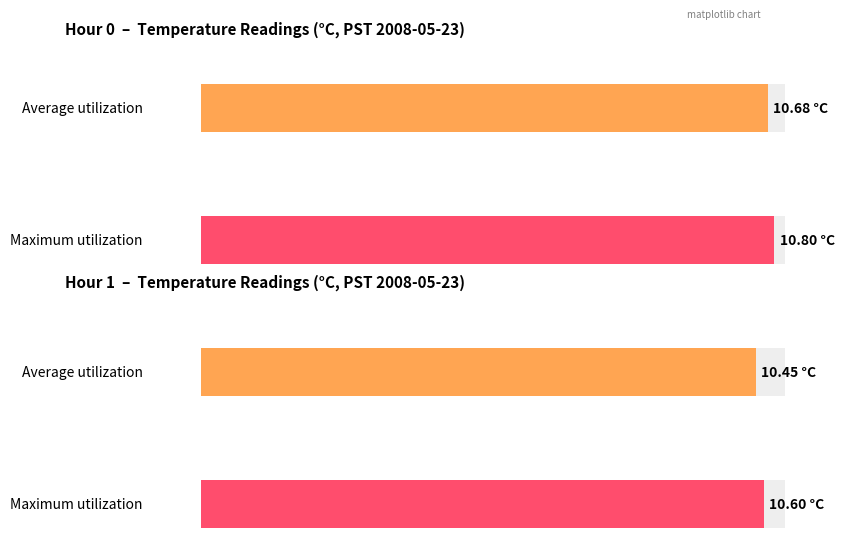

The Average utilization series shows 13.9 at 16. True or false?

False